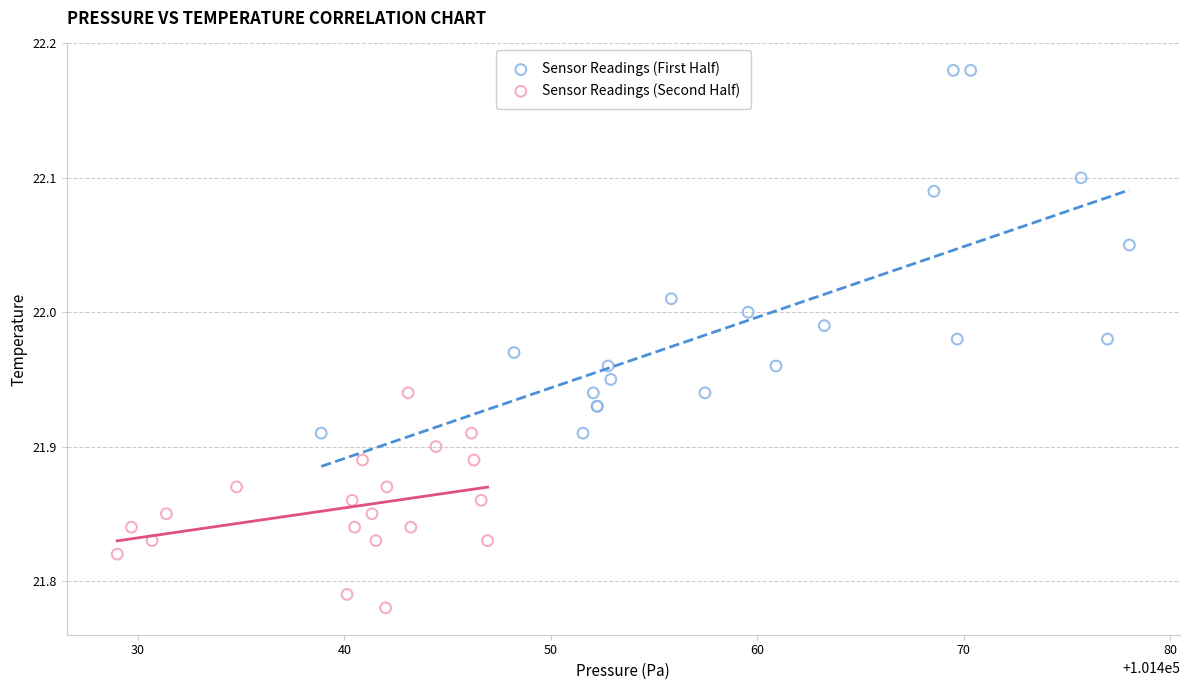

Which series has the widest spread of Y values?

Sensor Readings (First Half)